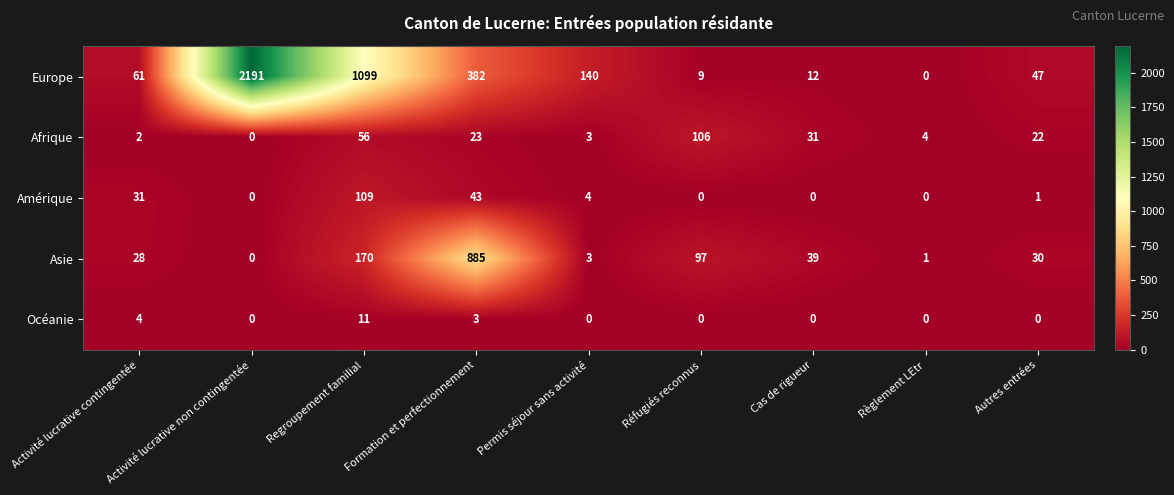

Rank the series at Regroupement familial from highest to lowest value.

Europe, Asie, Amérique, Afrique, Océanie